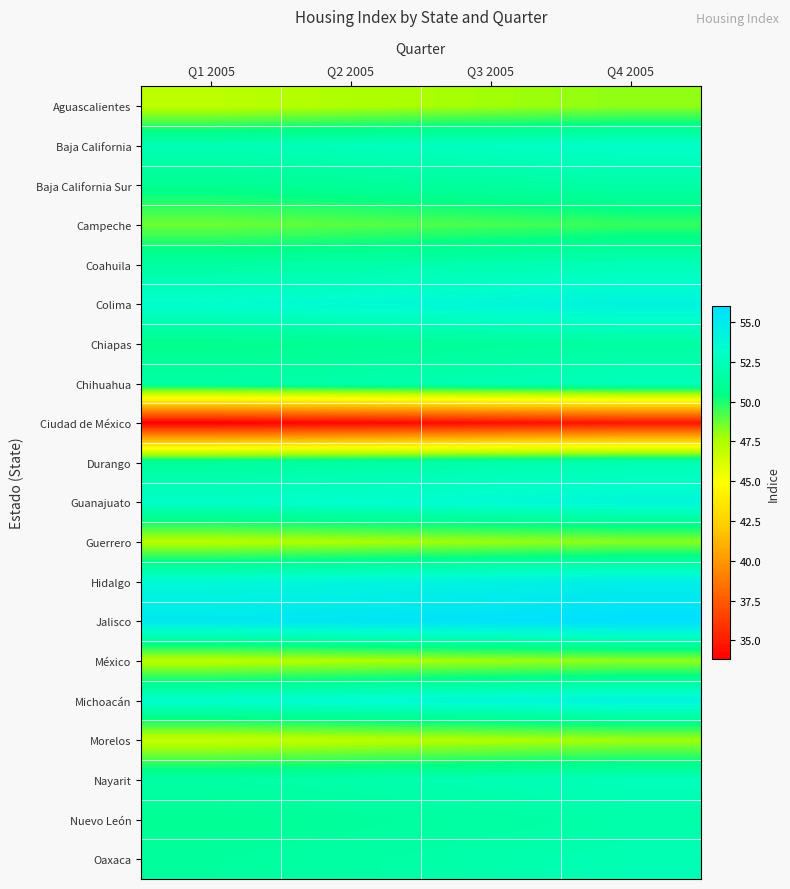

Reading left to right, transcribe all the data shown in this chart.

Aguascalientes: Q1 2005=47.1	Q2 2005=47.5	Q3 2005=47.8	Q4 2005=48.1
Baja California: Q1 2005=52.2	Q2 2005=52.5	Q3 2005=52.8	Q4 2005=53.1
Baja California Sur: Q1 2005=50.8	Q2 2005=51.1	Q3 2005=51.4	Q4 2005=51.7
Campeche: Q1 2005=48.7	Q2 2005=49.0	Q3 2005=49.3	Q4 2005=49.6
Coahuila: Q1 2005=51.4	Q2 2005=51.7	Q3 2005=52.0	Q4 2005=52.3
Colima: Q1 2005=53.3	Q2 2005=53.6	Q3 2005=53.9	Q4 2005=54.2
Chiapas: Q1 2005=50.6	Q2 2005=50.9	Q3 2005=51.2	Q4 2005=51.5
Chihuahua: Q1 2005=51.6	Q2 2005=51.9	Q3 2005=52.2	Q4 2005=52.5
Ciudad de México: Q1 2005=33.8	Q2 2005=34.1	Q3 2005=34.4	Q4 2005=34.7
Durango: Q1 2005=51.3	Q2 2005=51.5	Q3 2005=51.8	Q4 2005=52.1
Guanajuato: Q1 2005=53.0	Q2 2005=53.3	Q3 2005=53.6	Q4 2005=53.9
Guerrero: Q1 2005=47.3	Q2 2005=47.6	Q3 2005=47.9	Q4 2005=48.2
Hidalgo: Q1 2005=53.7	Q2 2005=54.0	Q3 2005=54.3	Q4 2005=54.6
Jalisco: Q1 2005=55.1	Q2 2005=55.4	Q3 2005=55.7	Q4 2005=56.0
México: Q1 2005=47.2	Q2 2005=47.5	Q3 2005=47.8	Q4 2005=48.1
Michoacán: Q1 2005=53.3	Q2 2005=53.6	Q3 2005=53.9	Q4 2005=54.2
Morelos: Q1 2005=46.9	Q2 2005=47.2	Q3 2005=47.5	Q4 2005=47.8
Nayarit: Q1 2005=51.6	Q2 2005=51.9	Q3 2005=52.2	Q4 2005=52.5
Nuevo León: Q1 2005=50.9	Q2 2005=51.2	Q3 2005=51.5	Q4 2005=51.8
Oaxaca: Q1 2005=51.3	Q2 2005=51.6	Q3 2005=51.9	Q4 2005=52.2